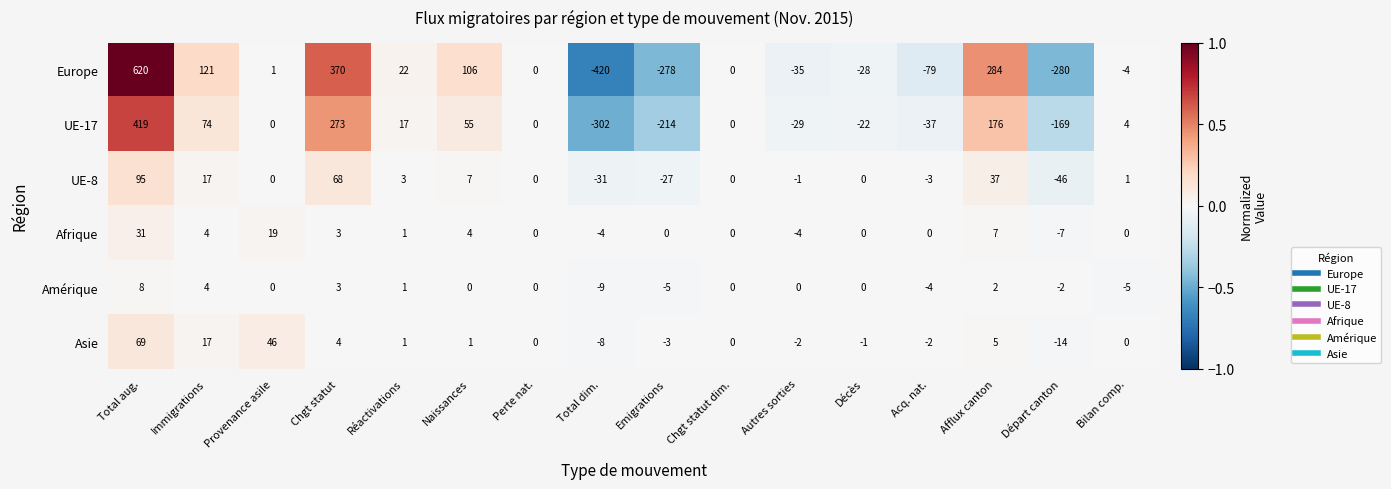

At which category is the sum across all series the highest?

Total aug.